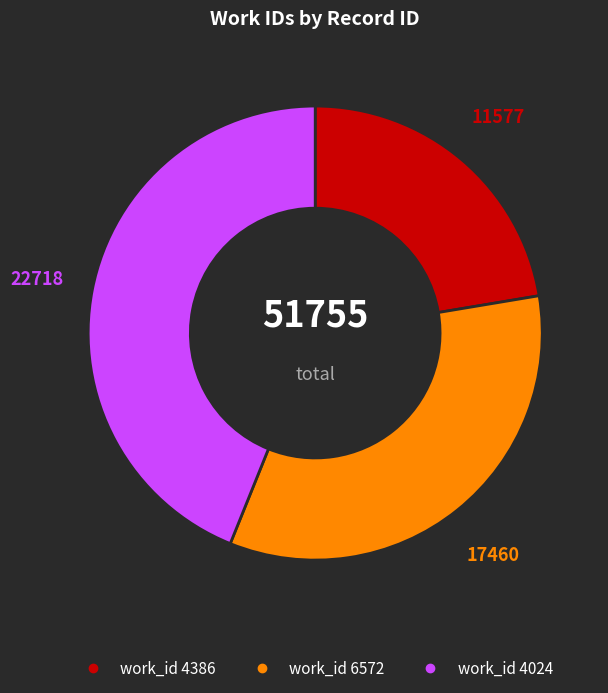

Is there a majority slice in this chart?

No